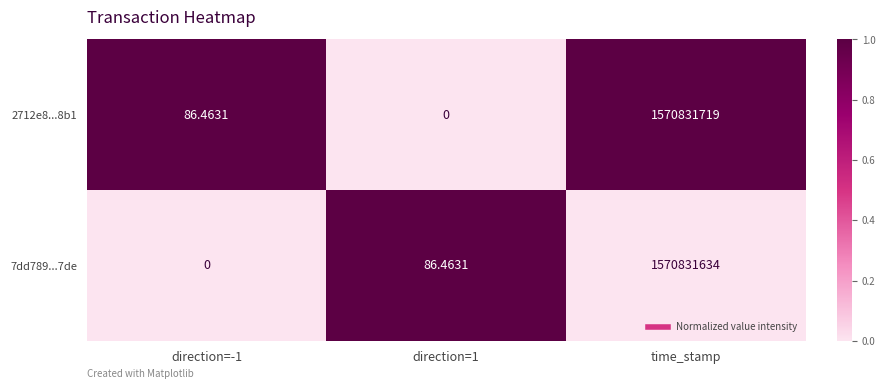

At which category is the sum across all series the highest?

time_stamp